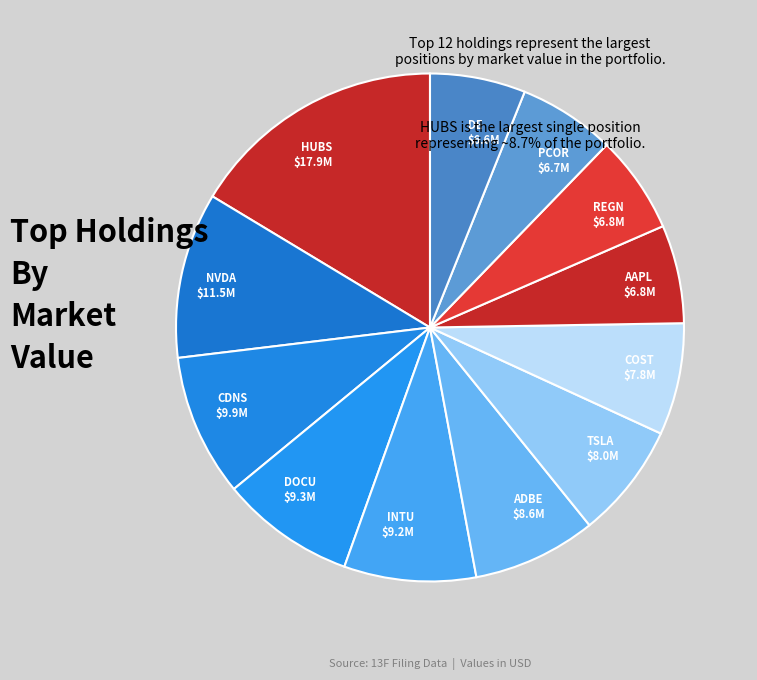

True or false: DOCU $9.3M accounts for 9% of the total.

True